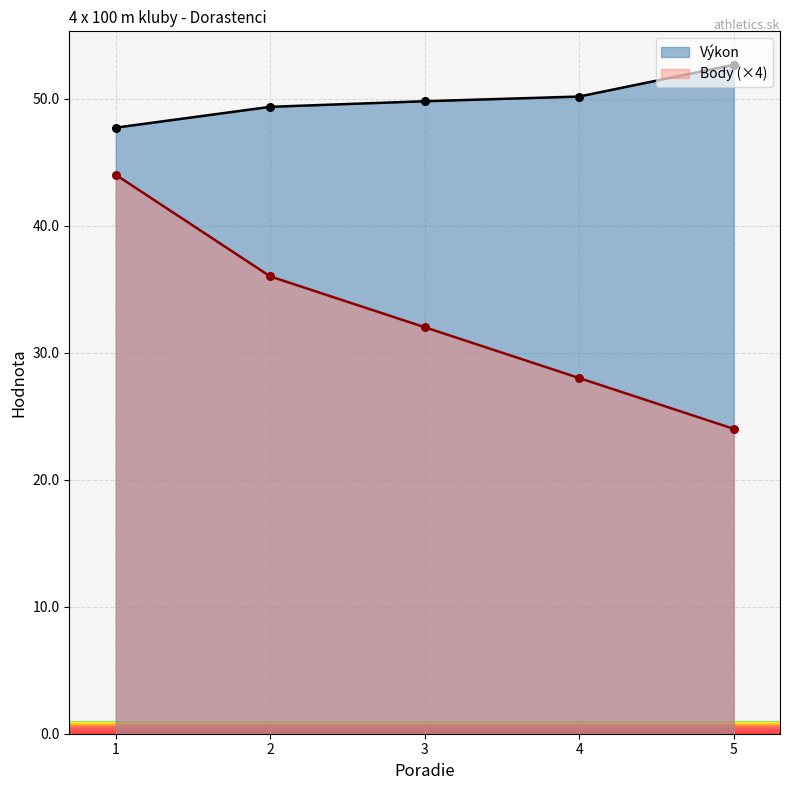

What is the total value across all series at 1?

91.7